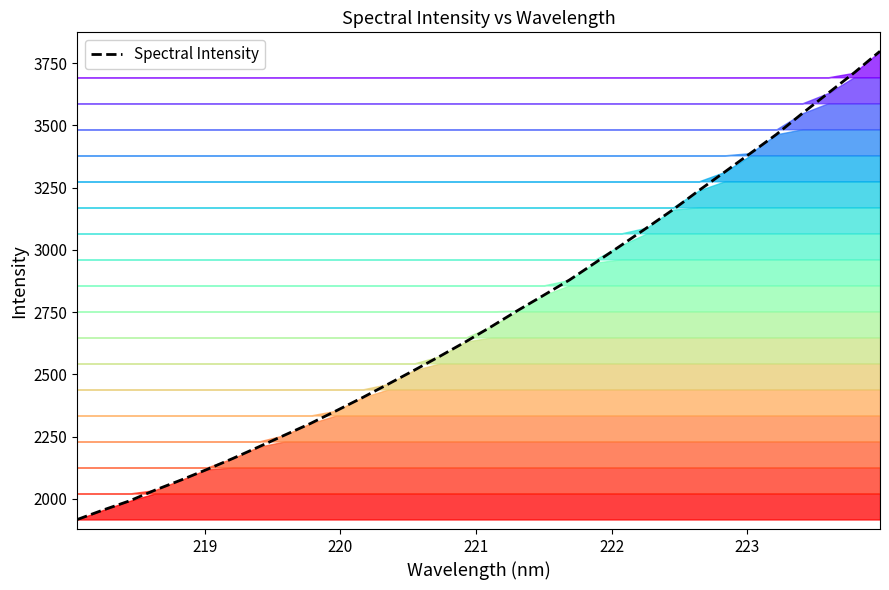

What is the minimum value for Spectral Intensity?

1916.9